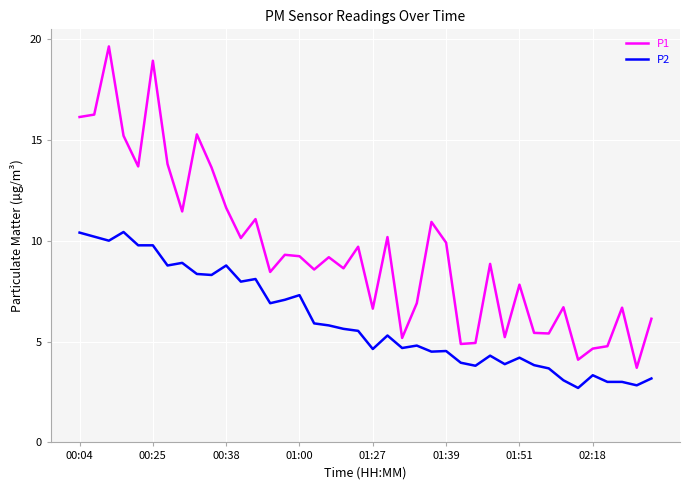

True or false: P1 and P2 intersect in this chart.

False